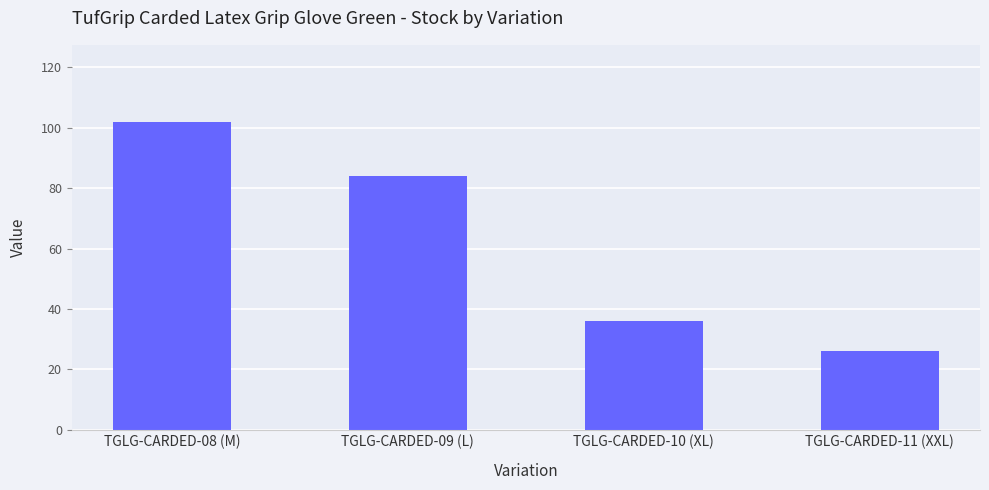

How many bars are there in total?

4